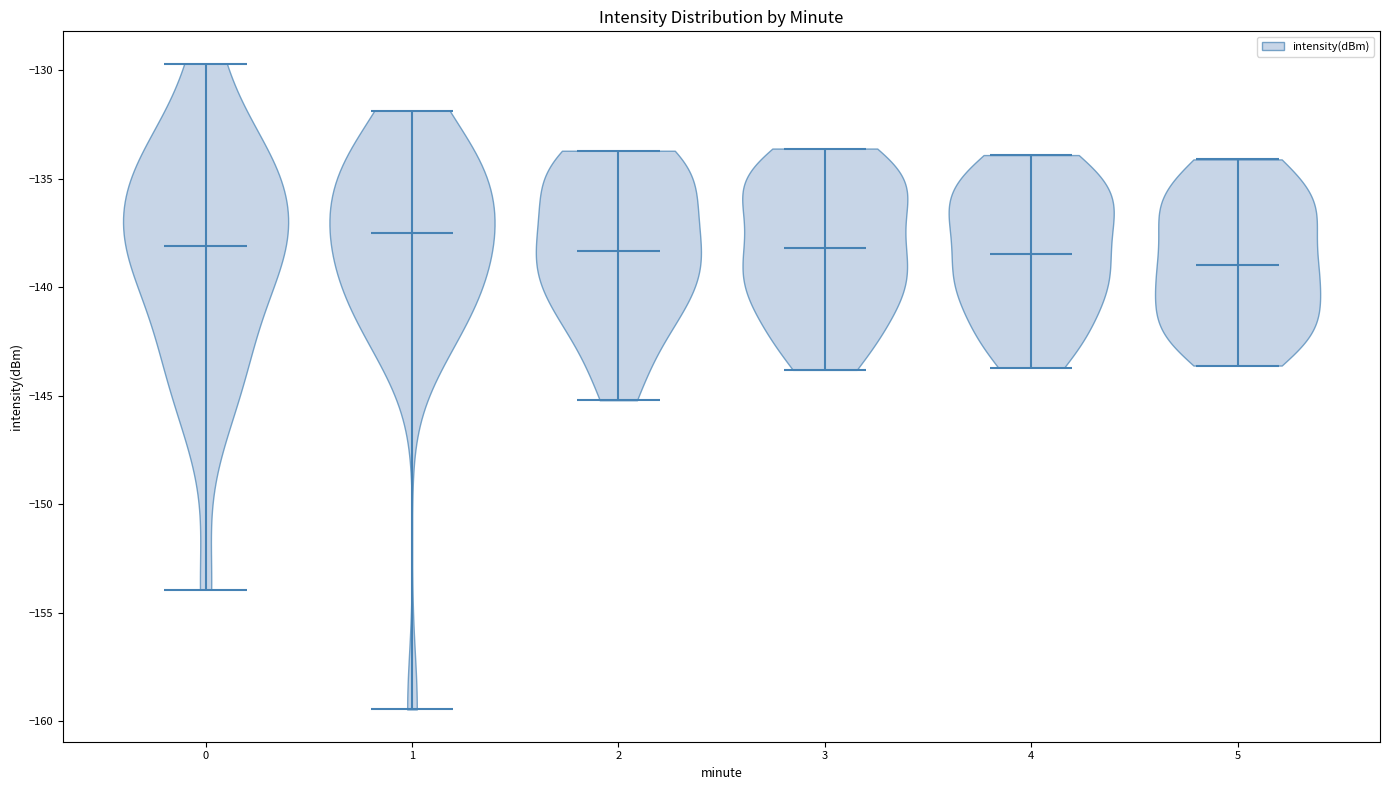

Which violin has the highest median line?

1